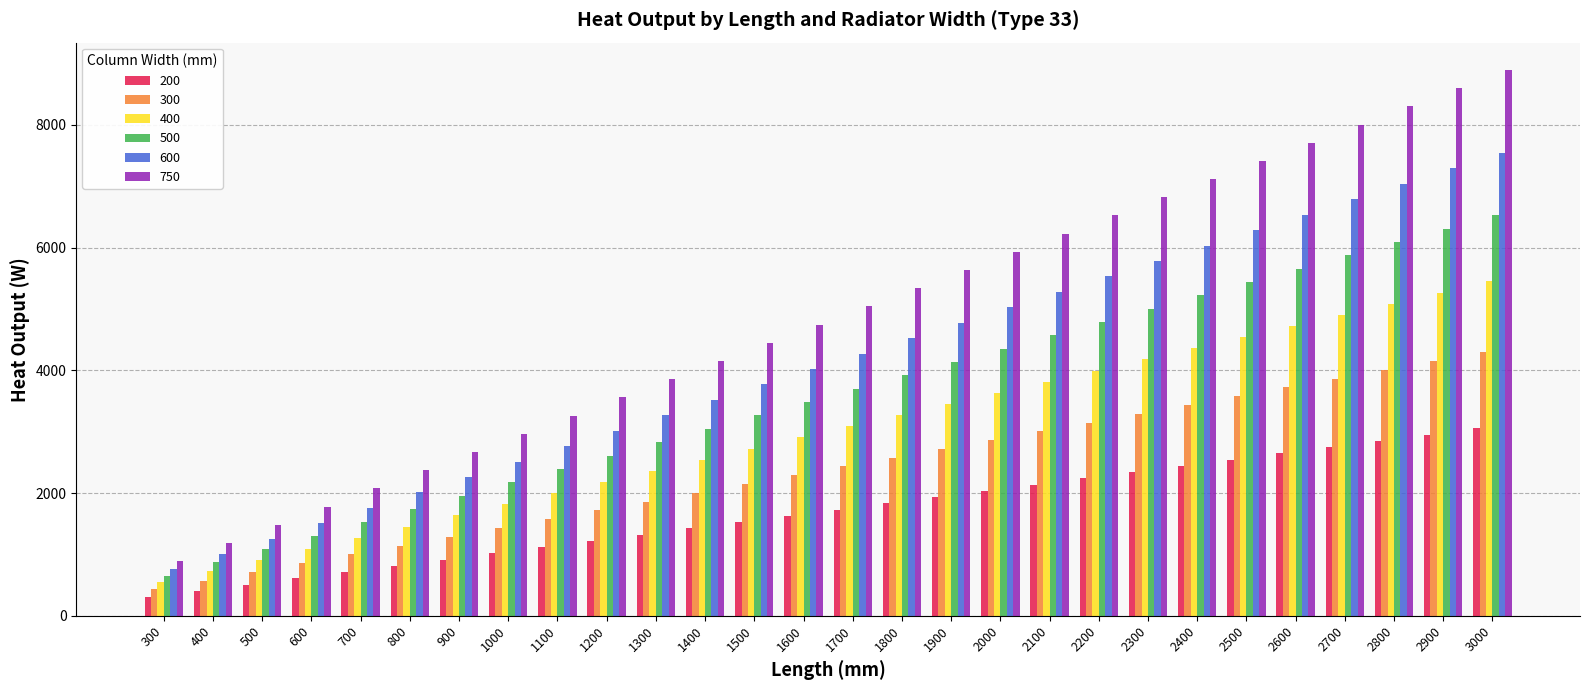

What is the difference between the maximum and second lowest values in the 600 series?

6536.4